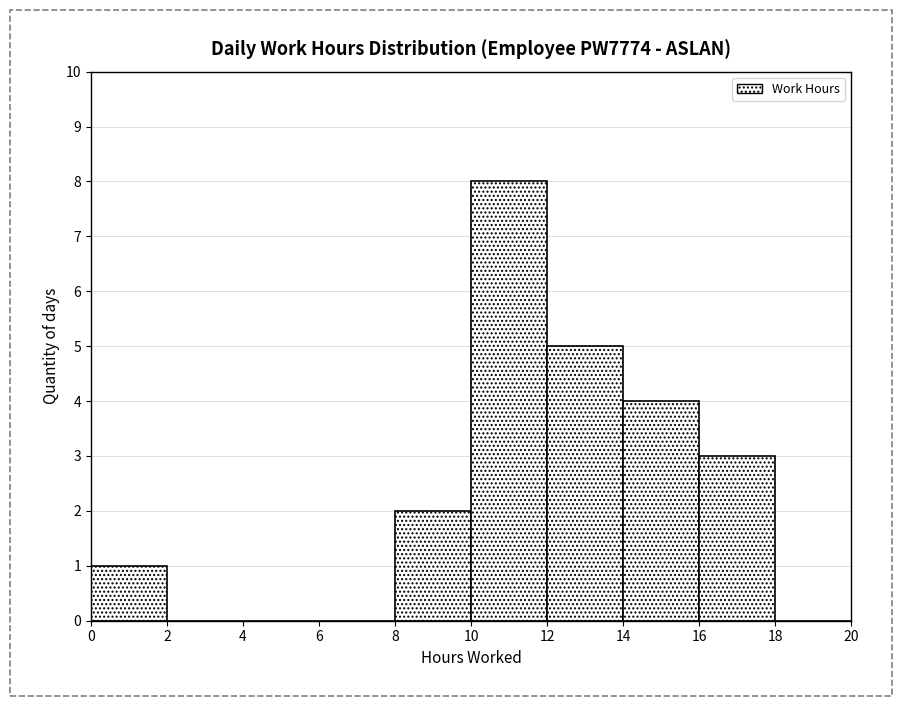

Reading left to right, transcribe this chart: for each bar, give the range it covers on the x-axis and its height. The values are not printed on the chart, so give them approximately, as read against the axis.

0 to 2: 1
2 to 4: 0
4 to 6: 0
6 to 8: 0
8 to 10: 2
10 to 12: 8
12 to 14: 5
14 to 16: 4
16 to 18: 3
18 to 20: 0